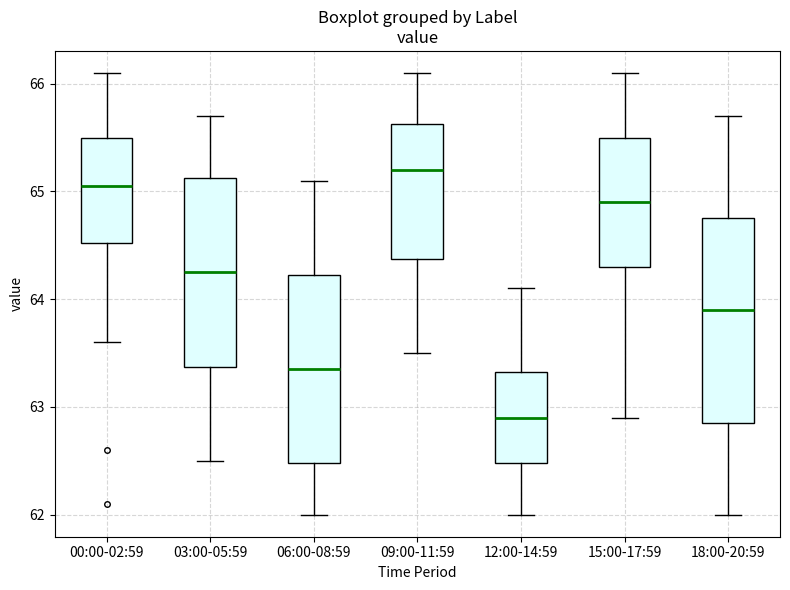

Reading left to right, read every box against the y-axis: the position of its median line, the range the box covers, and the ends of its whiskers. The values are not printed on the chart, so give them approximately, as read against the axis.

00:00-02:59: median 65.1, box 64.5 to 65.5, whiskers 63.6 to 66.1
03:00-05:59: median 64.3, box 63.4 to 65.1, whiskers 62.5 to 65.7
06:00-08:59: median 63.4, box 62.5 to 64.2, whiskers 62.0 to 65.1
09:00-11:59: median 65.2, box 64.4 to 65.6, whiskers 63.5 to 66.1
12:00-14:59: median 62.9, box 62.5 to 63.3, whiskers 62.0 to 64.1
15:00-17:59: median 64.9, box 64.3 to 65.5, whiskers 62.9 to 66.1
18:00-20:59: median 63.9, box 62.9 to 64.8, whiskers 62.0 to 65.7